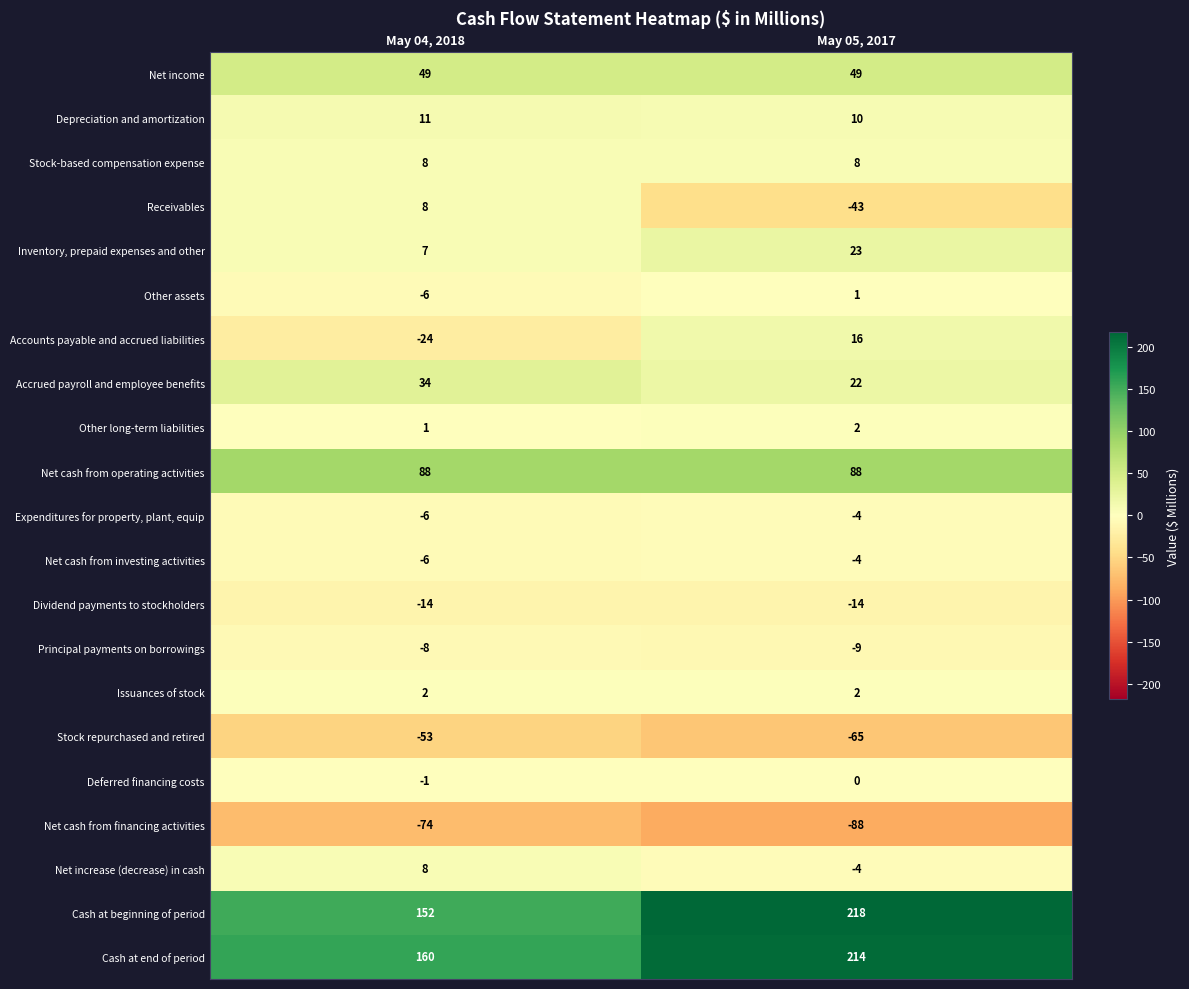

At which label does Receivables reach its peak?

May 04, 2018